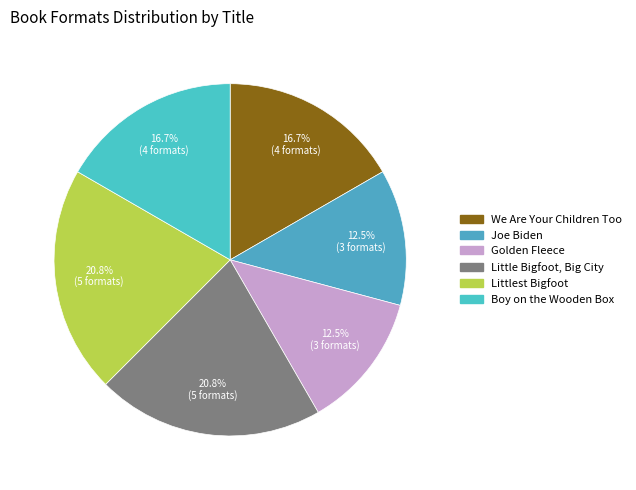

To the nearest percent, what portion does Boy on the Wooden Box represent?

17%